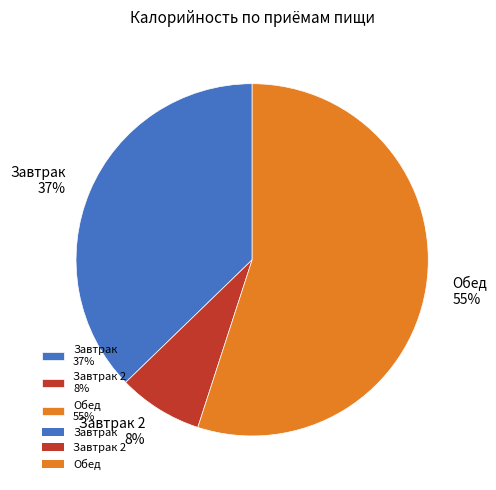

Does any single category account for the majority?

Yes